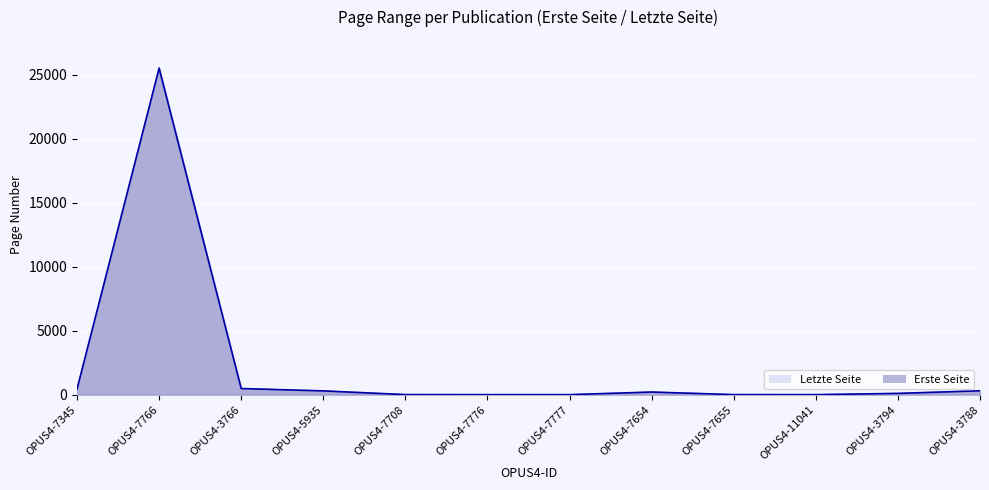

What is the sum of the Letzte Seite values at OPUS4-7654 and OPUS4-7777?

208